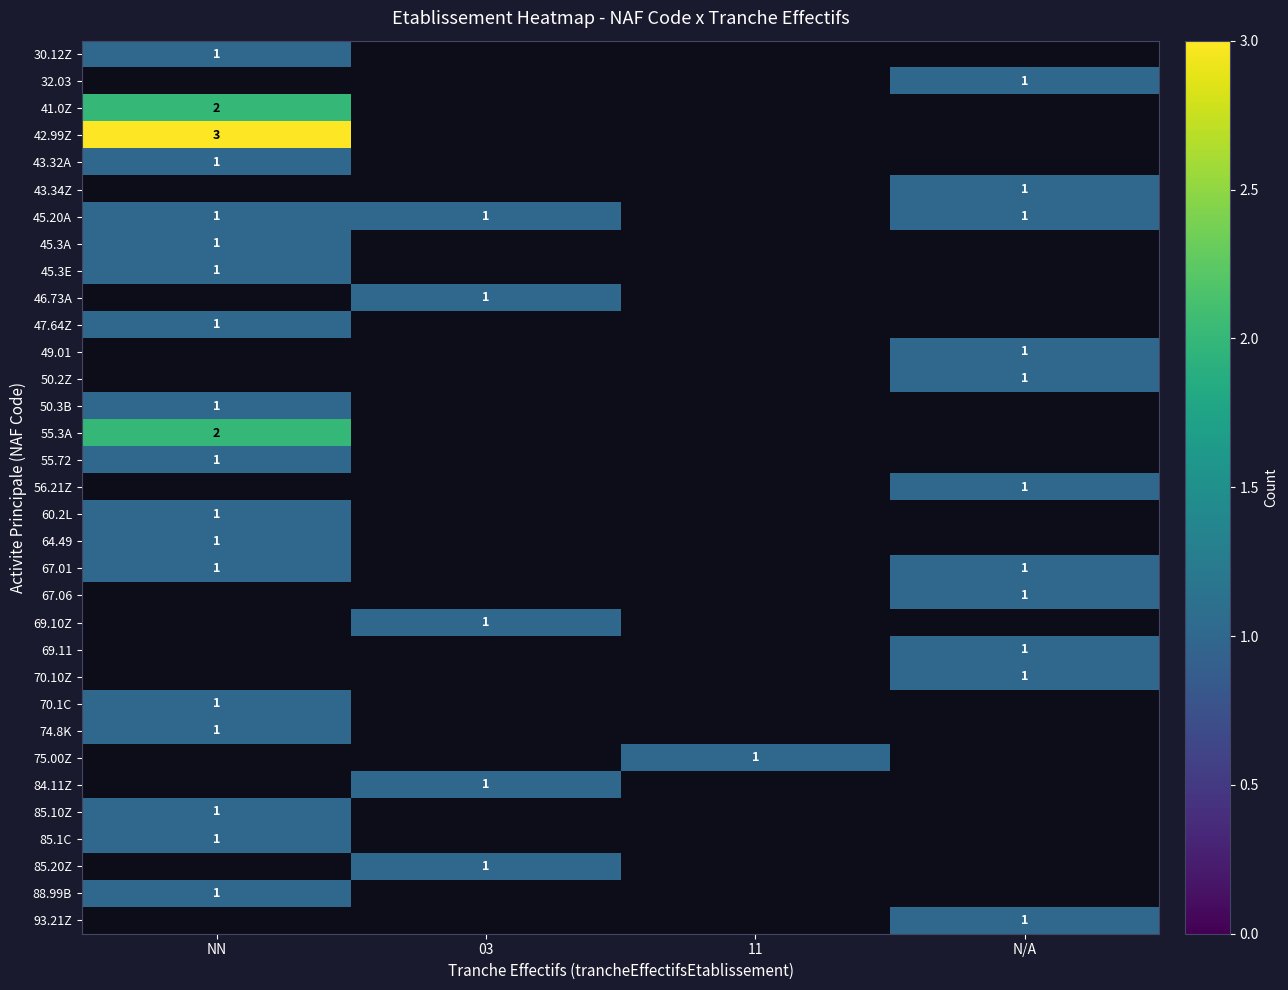

At which category does the chart reach its minimum across all series?

NN